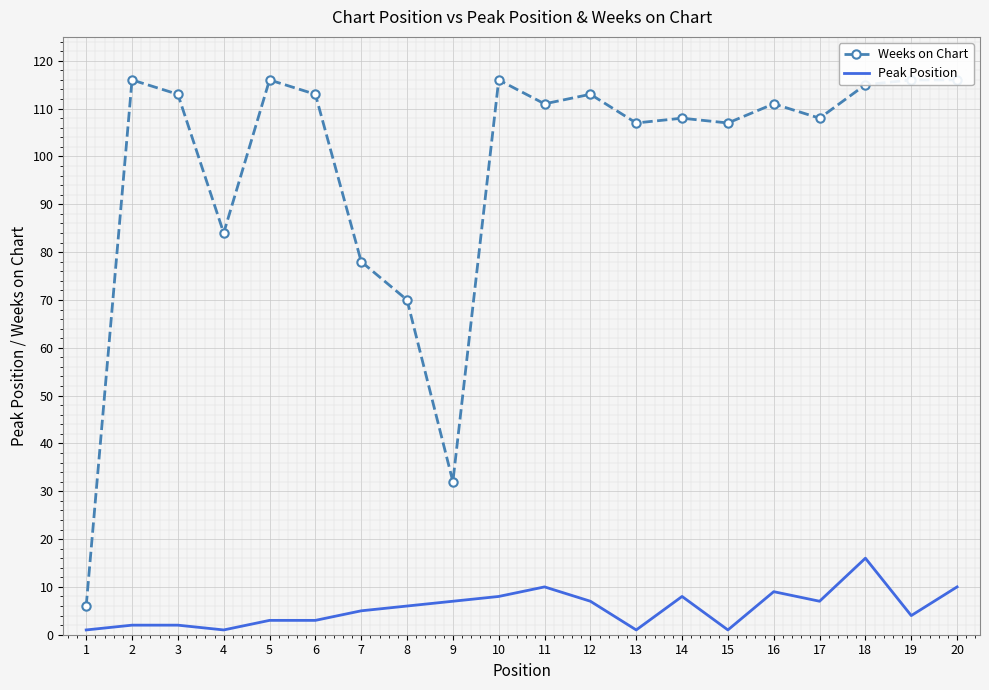

Reading left to right, list all the values displayed in this chart.

Weeks on Chart: 1=6	2=116	3=113	4=84	5=116	6=113	7=78	8=70	9=32	10=116	11=111	12=113	13=107	14=108	15=107	16=111	17=108	18=115	19=116	20=116
Peak Position: 1=1	2=2	3=2	4=1	5=3	6=3	7=5	8=6	9=7	10=8	11=10	12=7	13=1	14=8	15=1	16=9	17=7	18=16	19=4	20=10